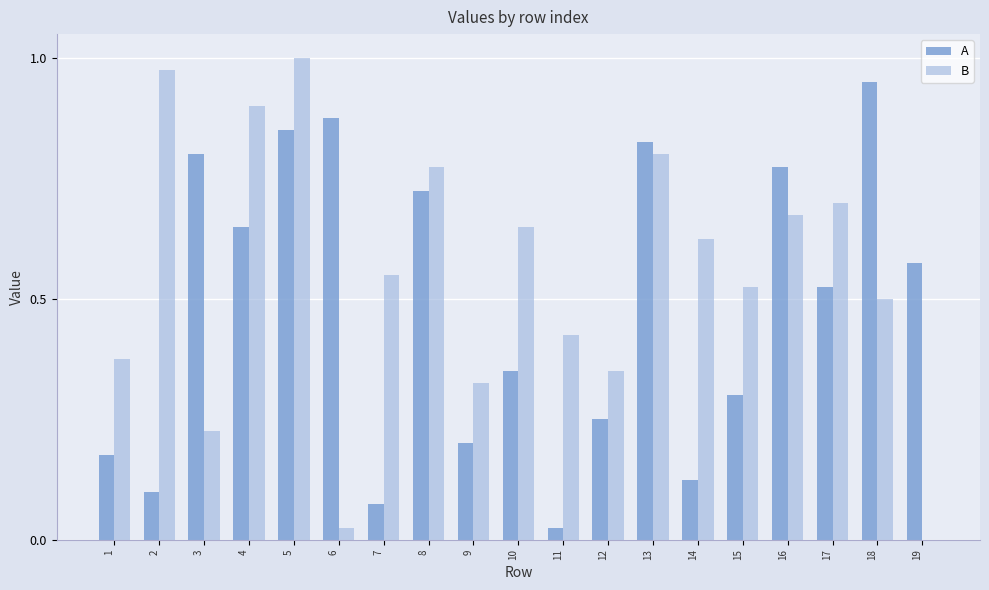

How many groups of bars are there?

19